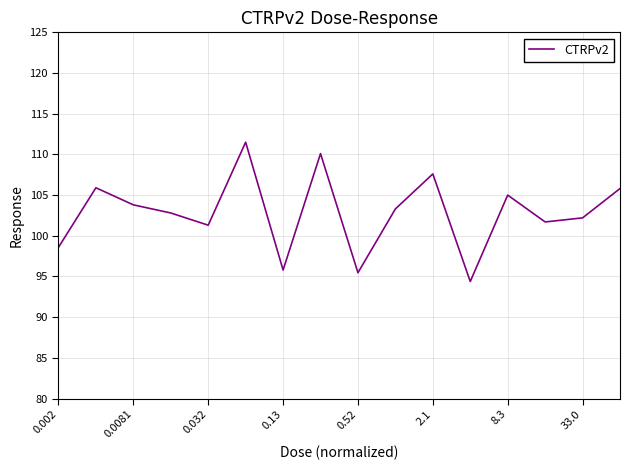

What is the average value?

102.8